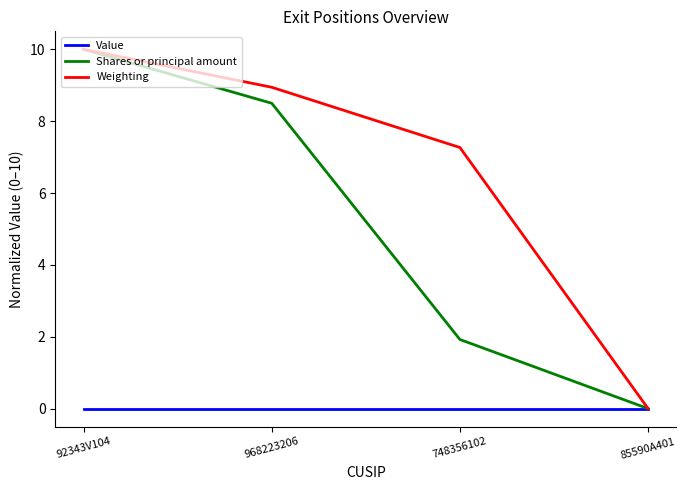

True or false: Weighting has more than 0 points higher than both neighbors.

False